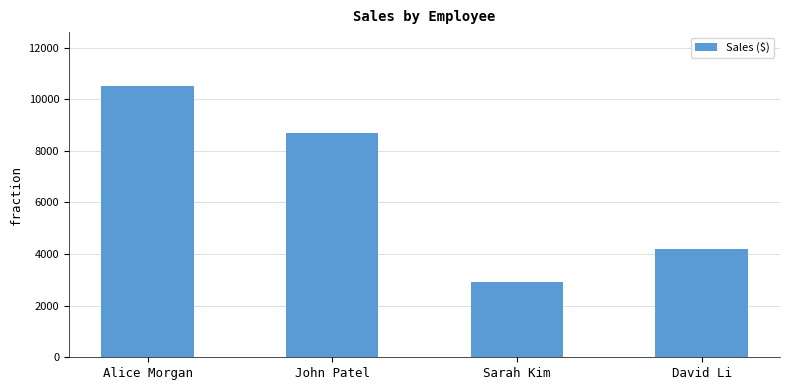

What is the sum of all values?

26300